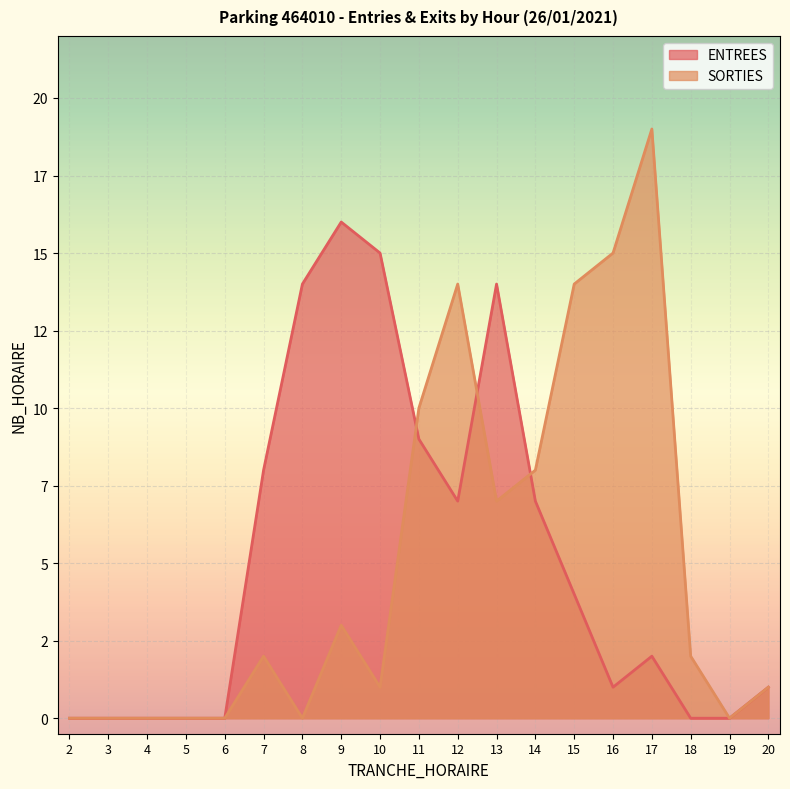

Reading right to left, transcribe all the data shown in this chart.

ENTREES: 1	0	0	2	1	4	7	14	7	9	15	16	14	8	0	0	0	0	0
SORTIES: 1	0	2	19	15	14	8	7	14	10	1	3	0	2	0	0	0	0	0